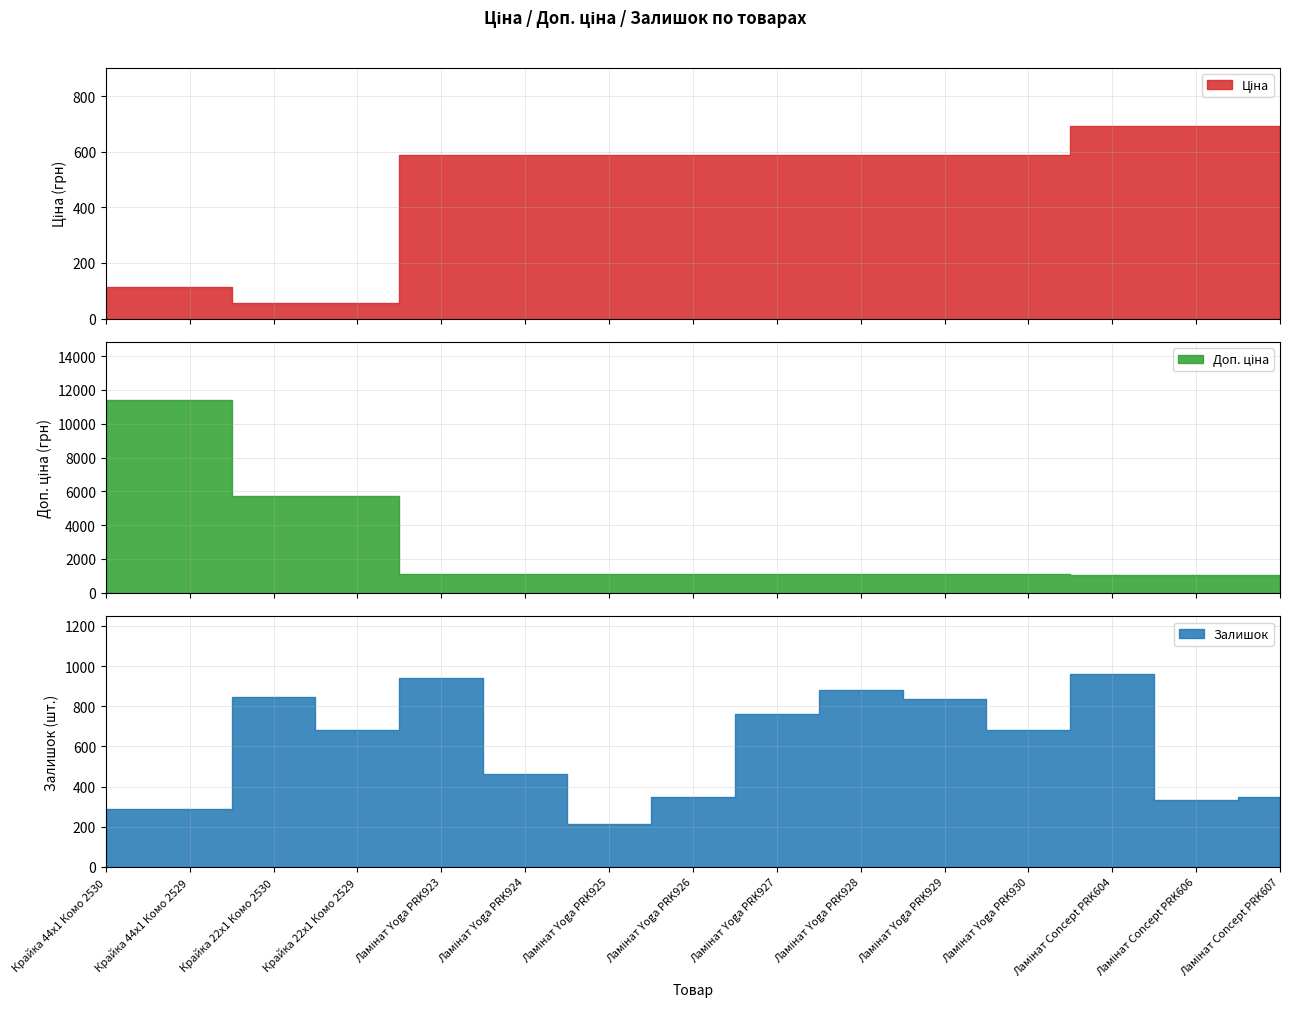

Does the chart display data point markers on the line(s)?

No